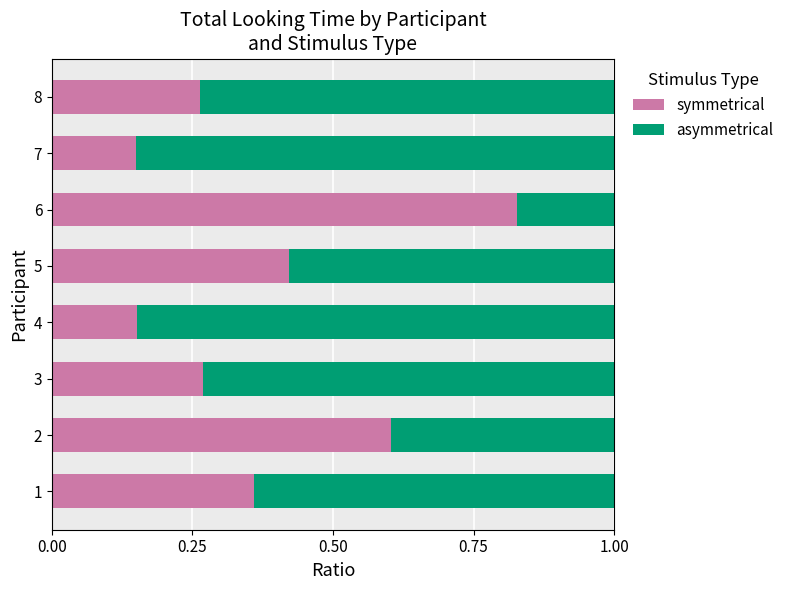

The symmetrical series shows 0.1 at 4. True or false?

False